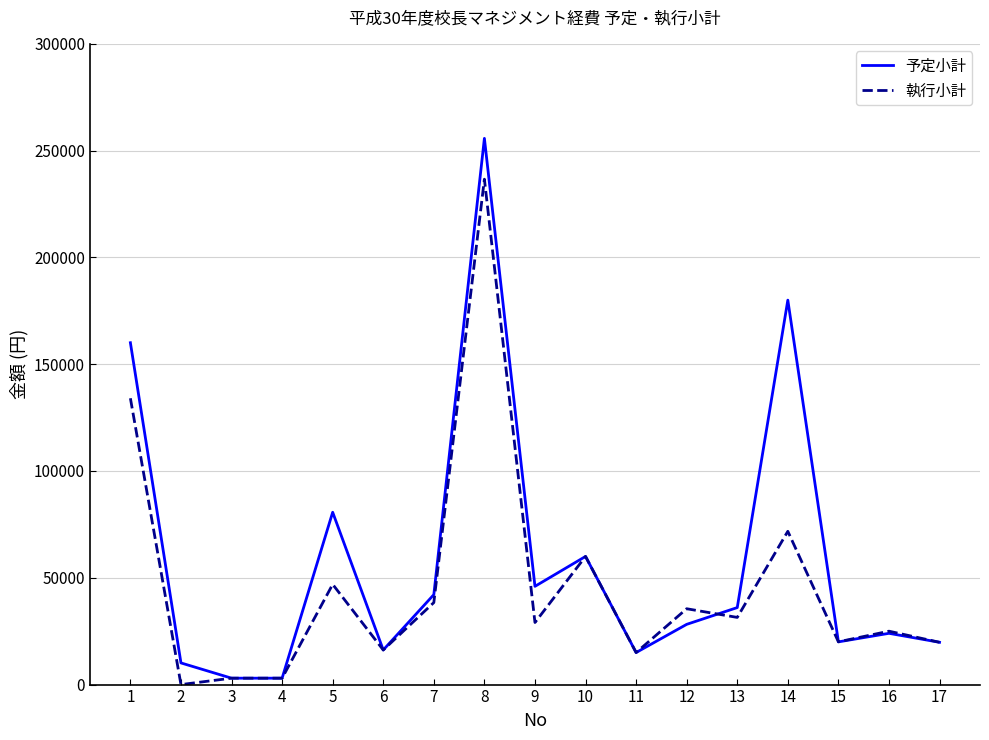

The value of 予定小計 at 10 is 93706. True or false?

False